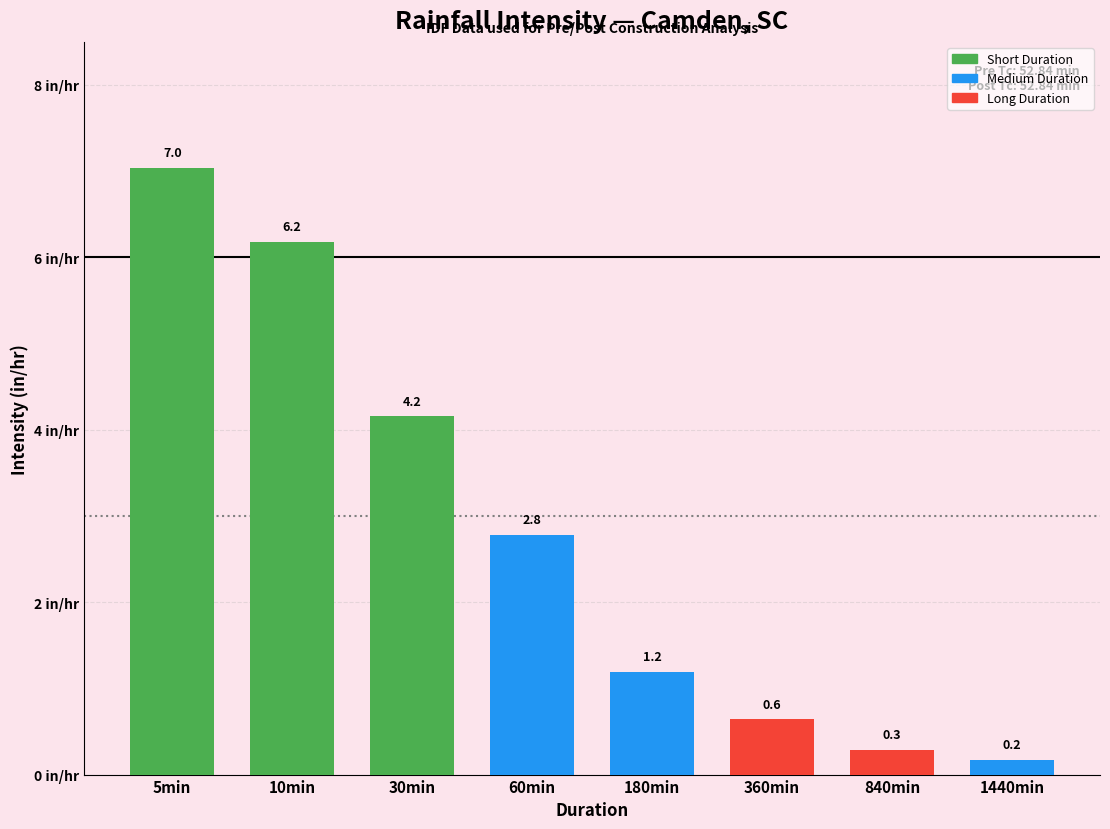

Reading left to right, extract all data points from this chart.

5min=7.0	10min=6.2	30min=4.2	60min=2.8	180min=1.2	360min=0.6	840min=0.3	1440min=0.2